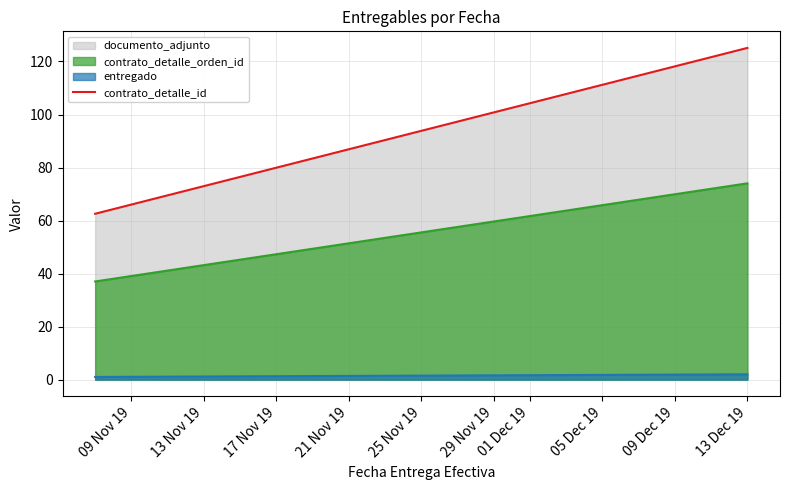

Which series has the largest total across all categories?

documento_adjunto